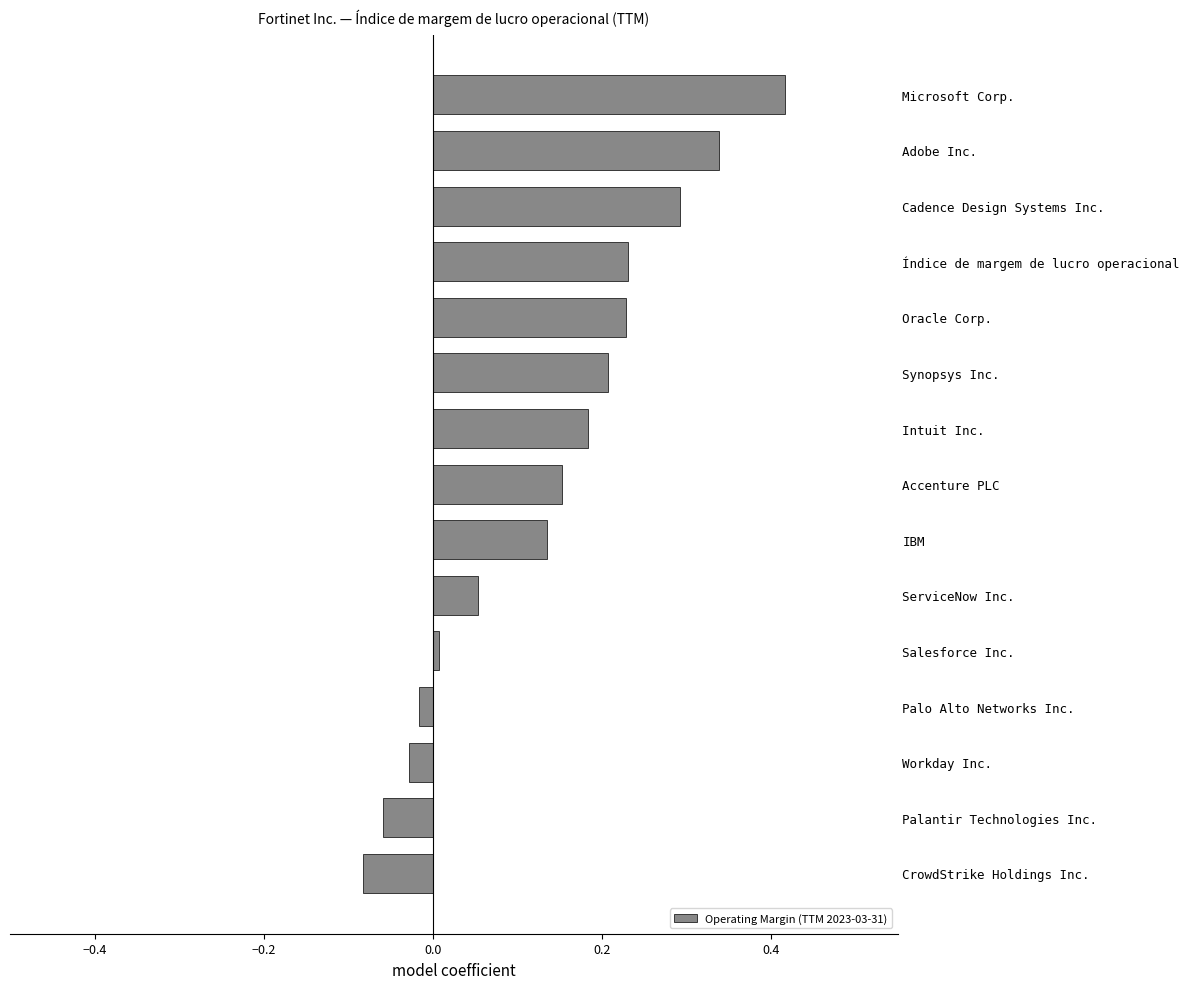

Is it true that the value at CrowdStrike Holdings Inc. is -0.0?

False